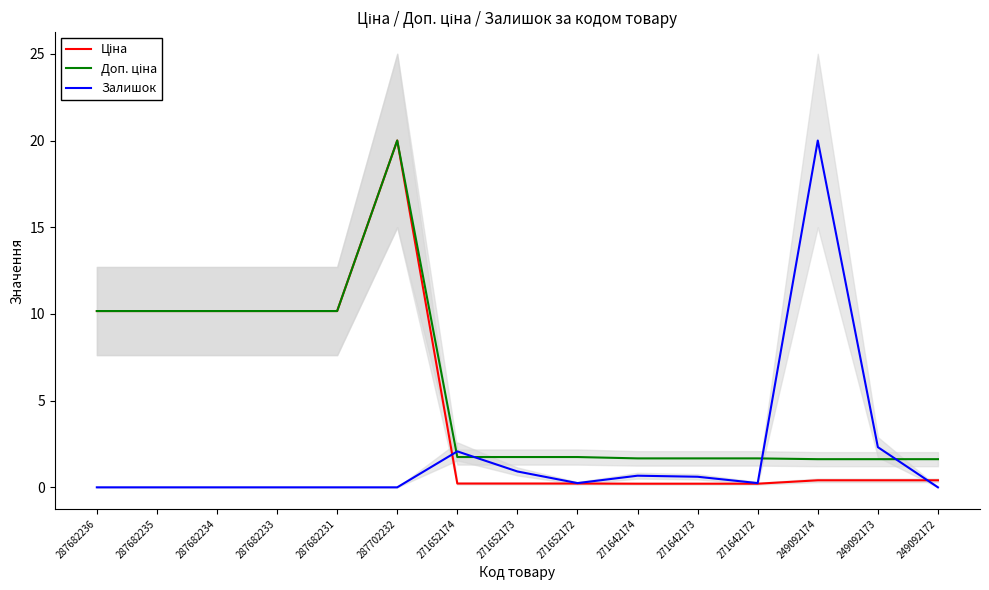

Which category has the highest value in the Залишок series?

249092174